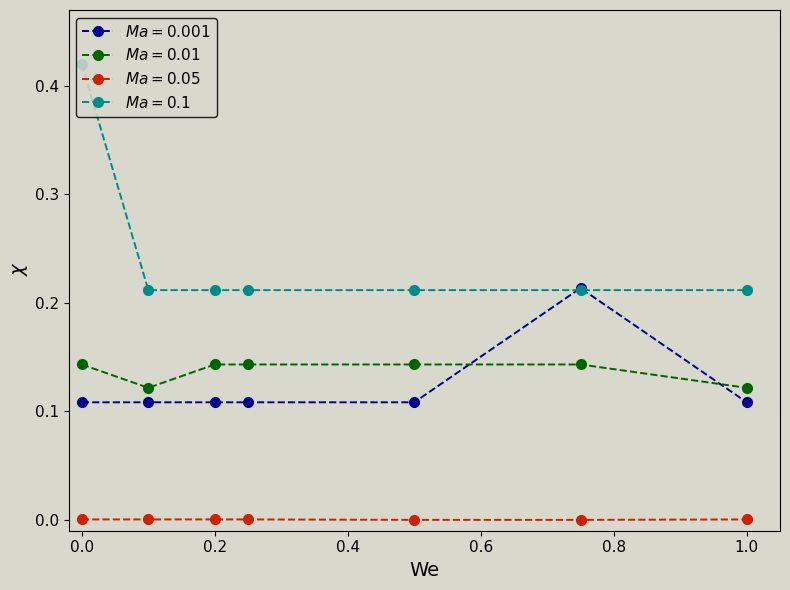

Count the number of categories in the chart.

7